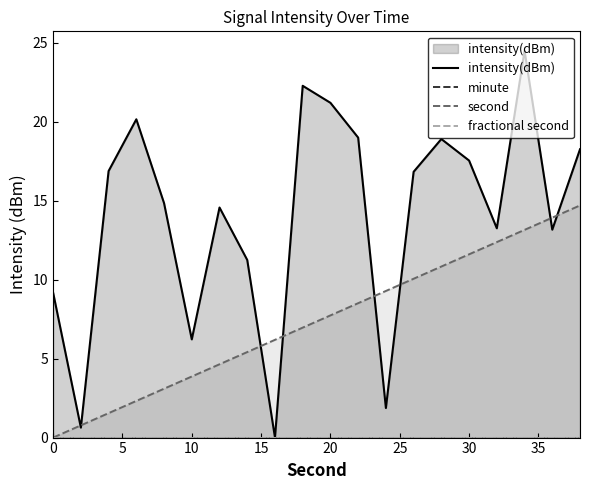

Rank the series by their maximum value, from lowest to highest.

minute, fractional second, second, intensity(dBm)